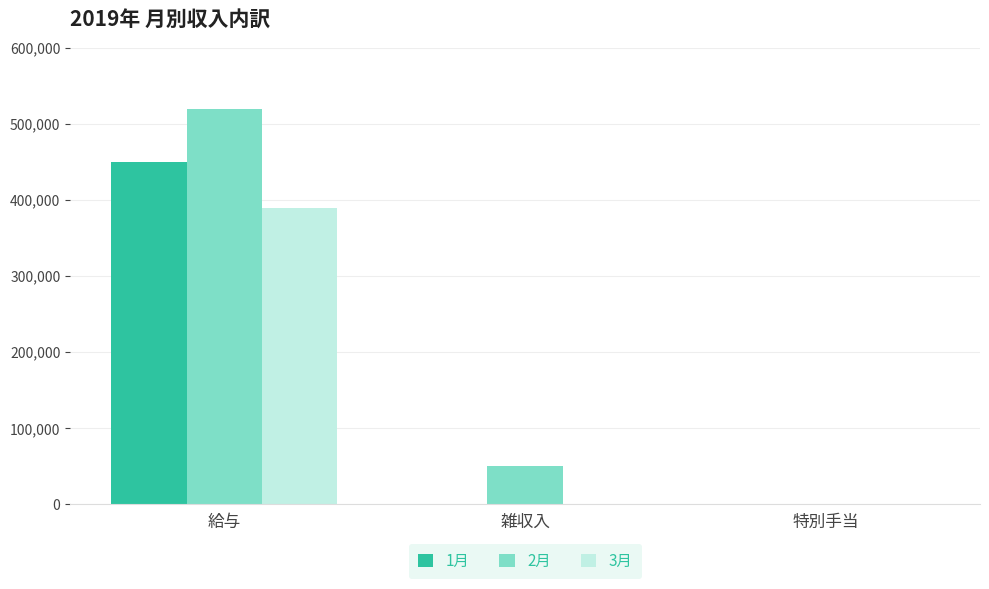

What is the approximate value of 3月 at 給与?

390000